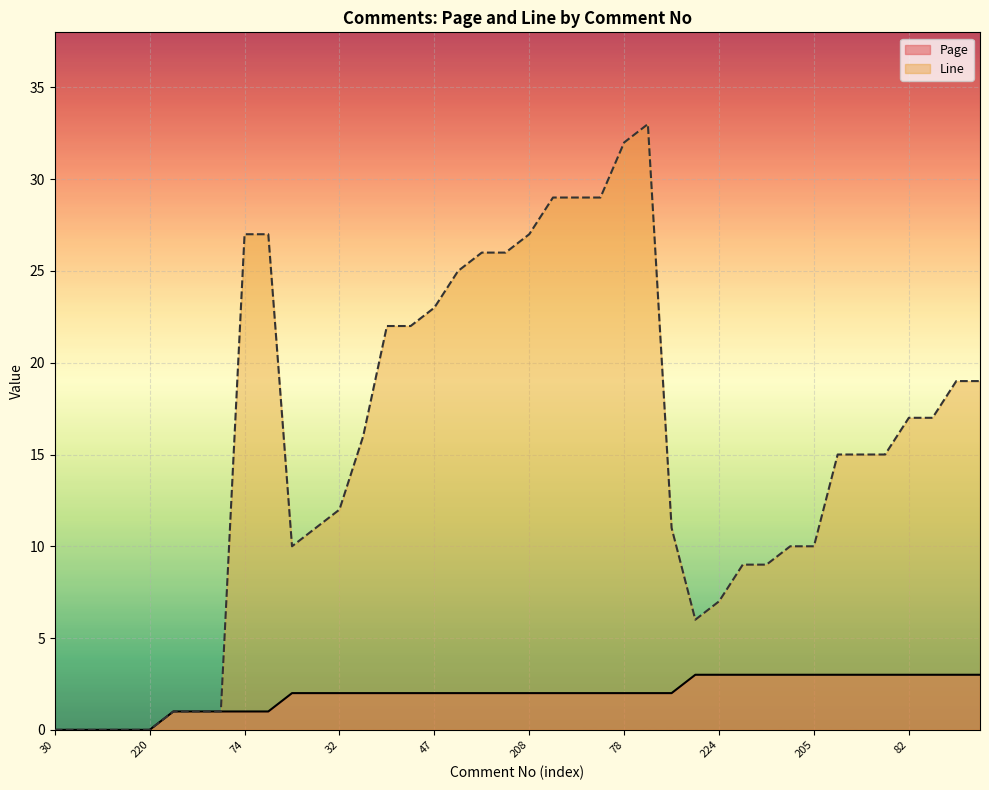

Reading right to left, extract all data points from this chart.

Page: 84=3	83=3	142=3	82=3	188=3	81=3	37=3	205=3	43=3	80=3	2=3	224=3	79=3	59=2	1=2	78=2	209=2	141=2	140=2	208=2	206=2	168=2	223=2	47=2	46=2	36=2	207=2	32=2	77=2	76=2	75=1	74=1	283=1	73=1	72=1	220=0	217=0	191=0	31=0	30=0
Line: 84=19	83=19	142=17	82=17	188=15	81=15	37=15	205=10	43=10	80=9	2=9	224=7	79=6	59=11	1=33	78=32	209=29	141=29	140=29	208=27	206=26	168=26	223=25	47=23	46=22	36=22	207=16	32=12	77=11	76=10	75=27	74=27	283=1	73=1	72=1	220=0	217=0	191=0	31=0	30=0